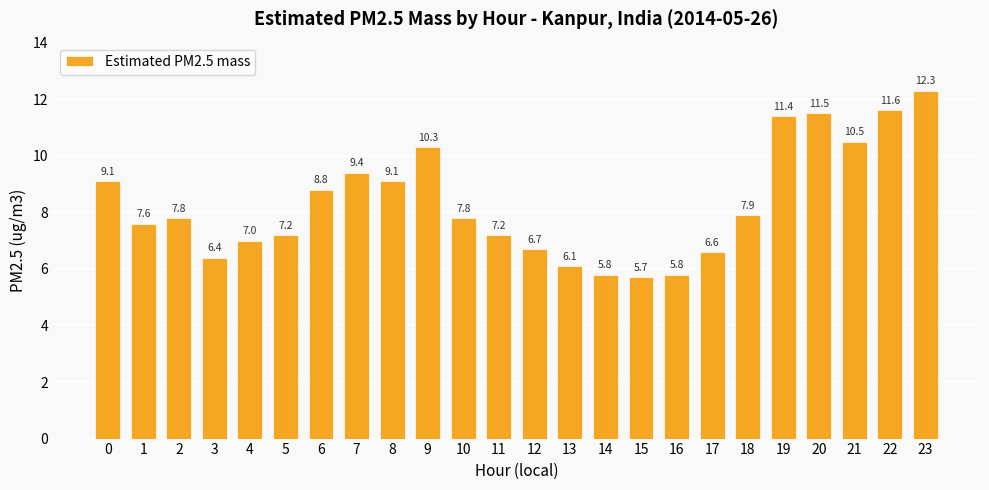

What is the ratio of the value at 18 to the value at 23?

0.6